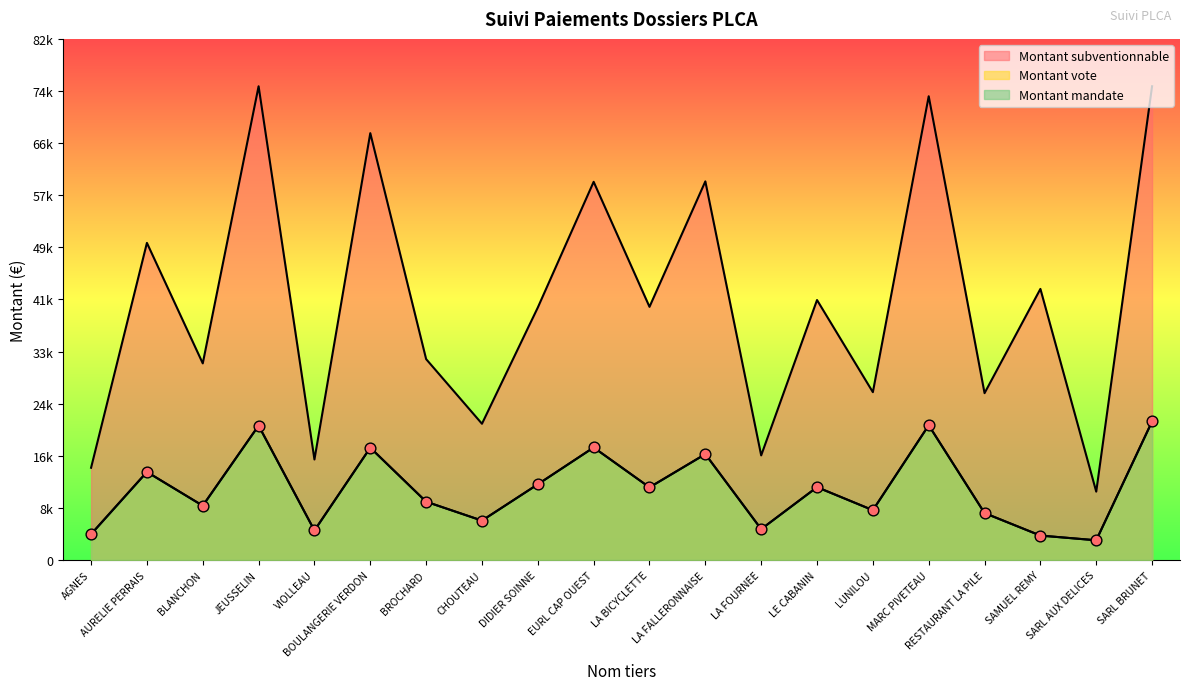

At how many categories does at least one series exceed 38150?

11